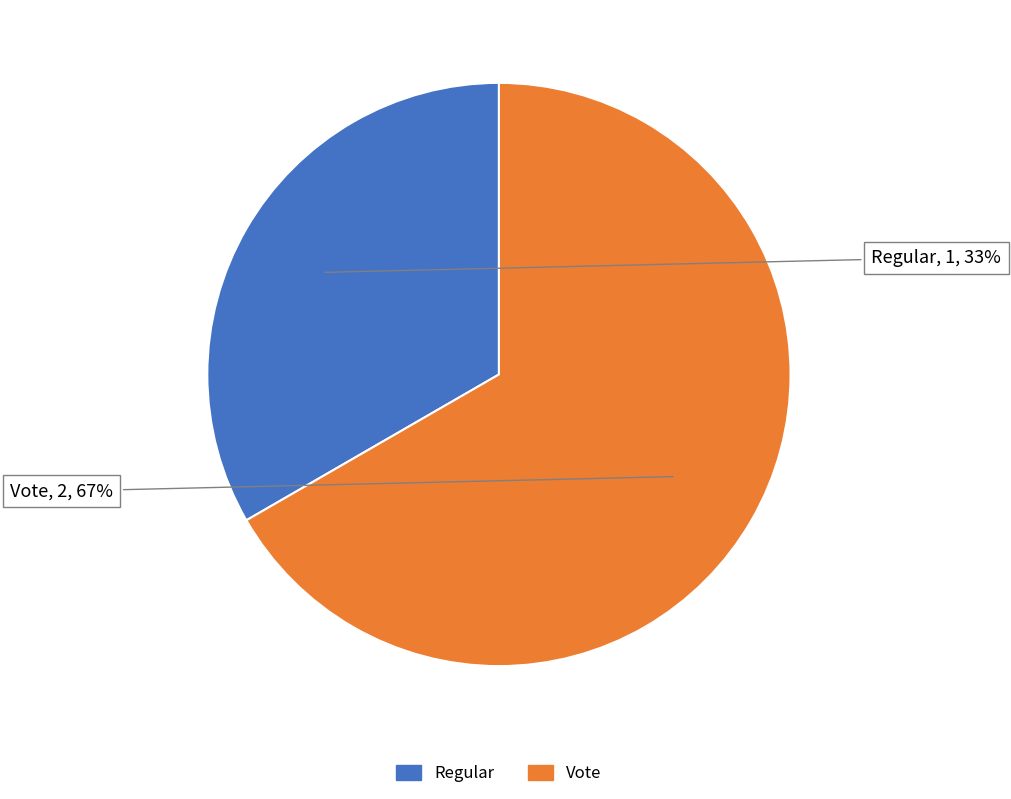

What is the majority slice?

Vote